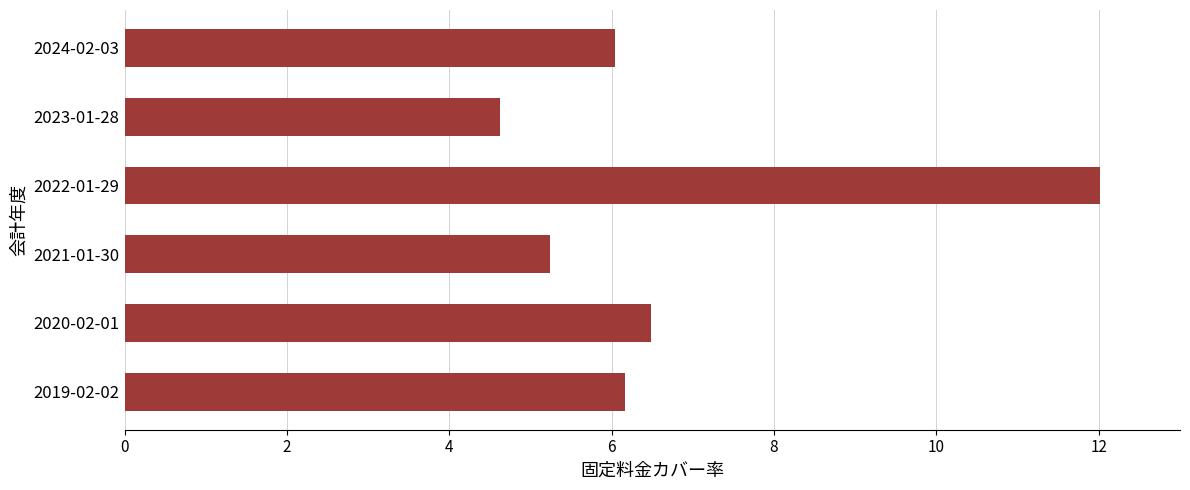

Rank the categories by value from highest to lowest.

2022-01-29, 2020-02-01, 2019-02-02, 2024-02-03, 2021-01-30, 2023-01-28